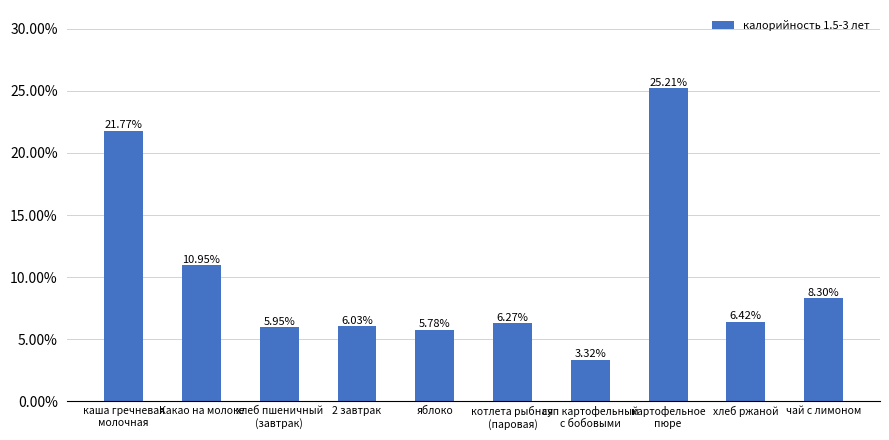

Which label corresponds to the largest value in the chart?

картофельное
пюре